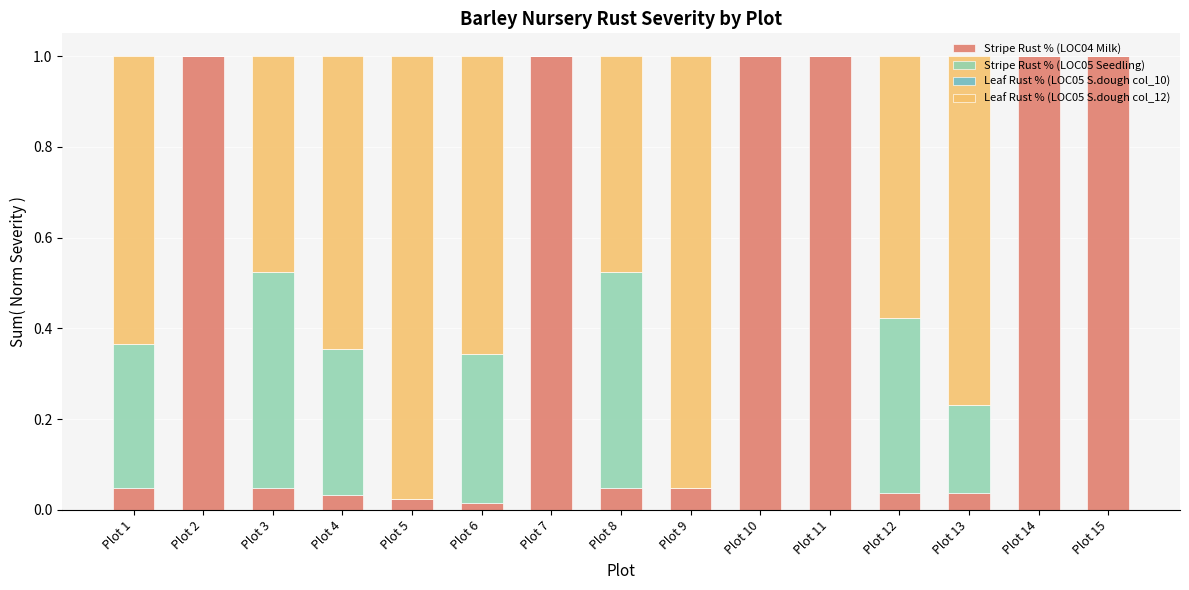

Count the number of data series in this chart.

3